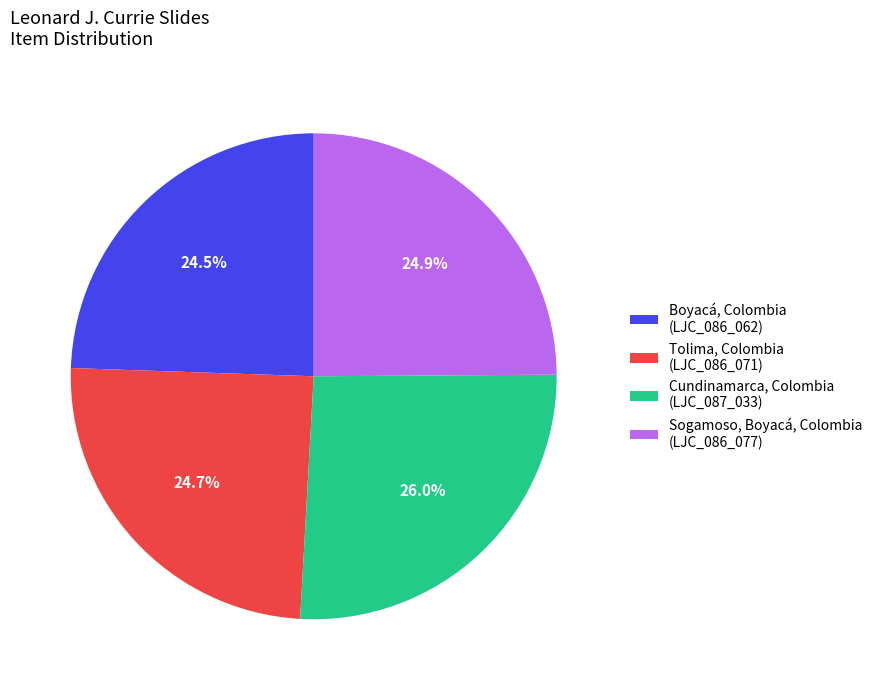

What percentage is NOT represented by Boyacá, Colombia (LJC_086_062)?

75.5%